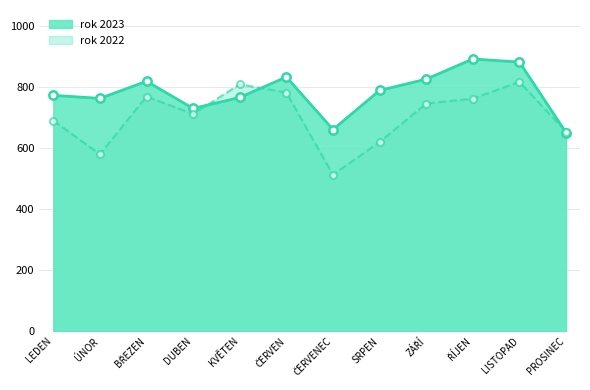

Where does the rok 2023 series first go above 788?

BŘEZEN